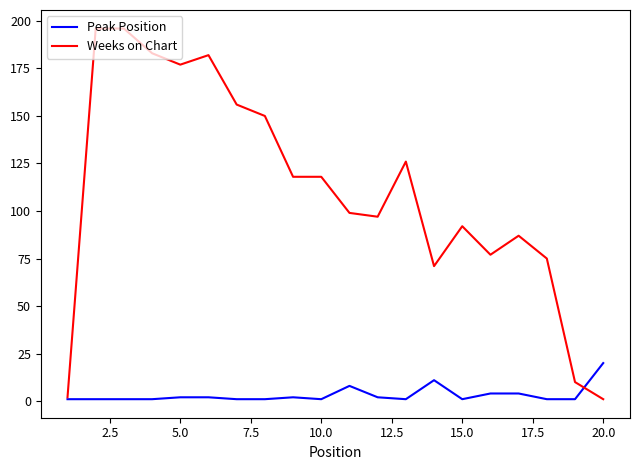

List the series in order of their peak value, lowest first.

Peak Position, Weeks on Chart